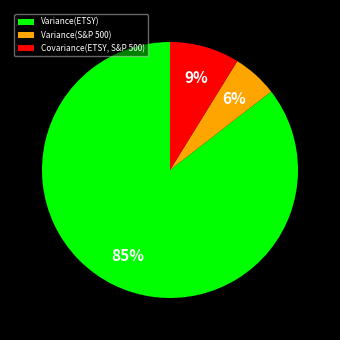

What is the smallest slice in the pie chart?

Variance(S&P 500)